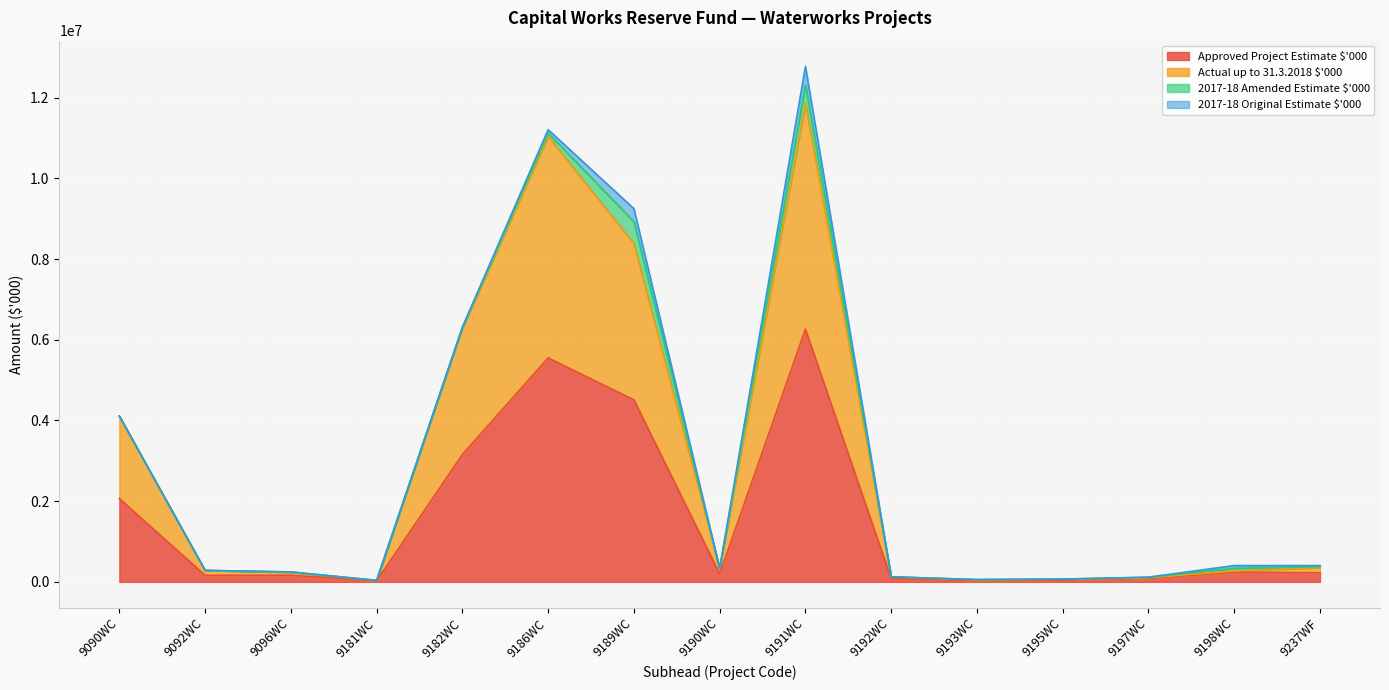

Which category has the highest value in the Approved Project Estimate $'000 series?

9191WC